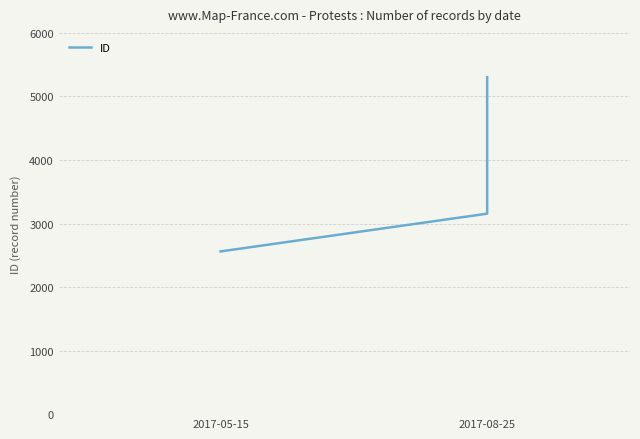

The chart shows a value of 2561 at 2017-05-15. True or false?

True